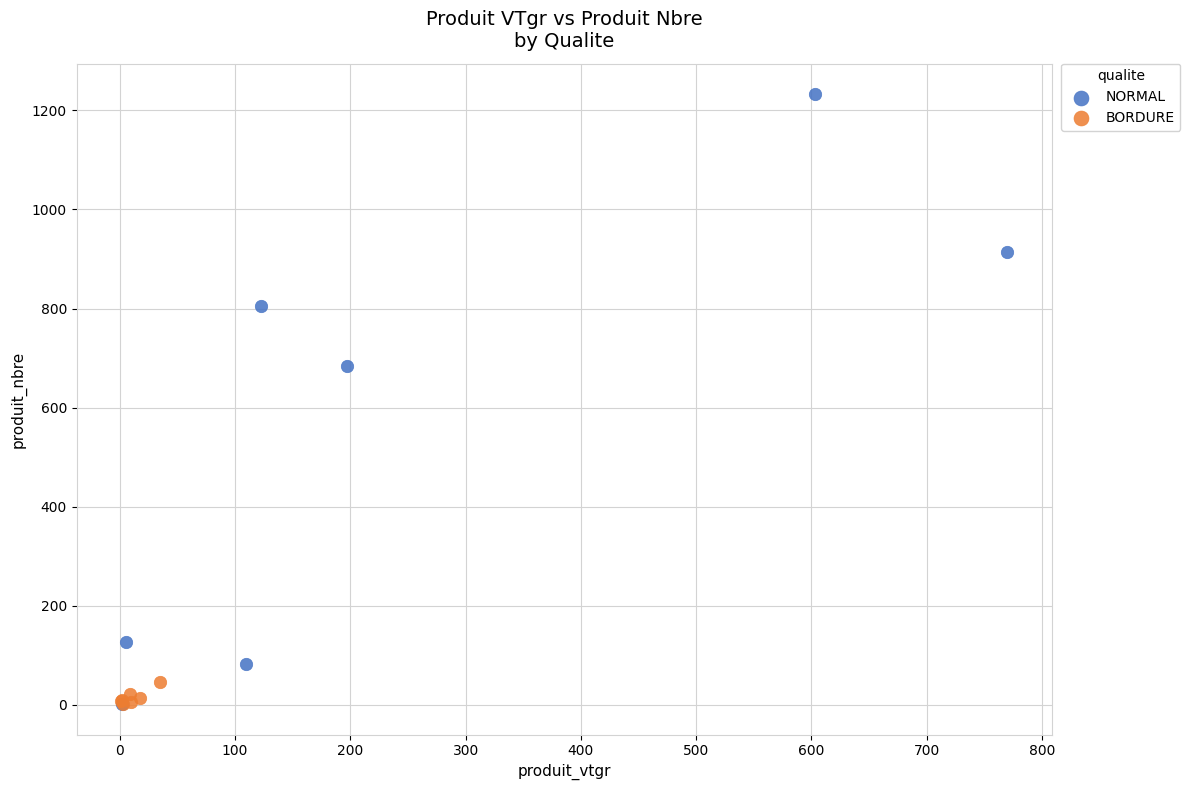

Which series has the largest Y range (max minus min)?

NORMAL